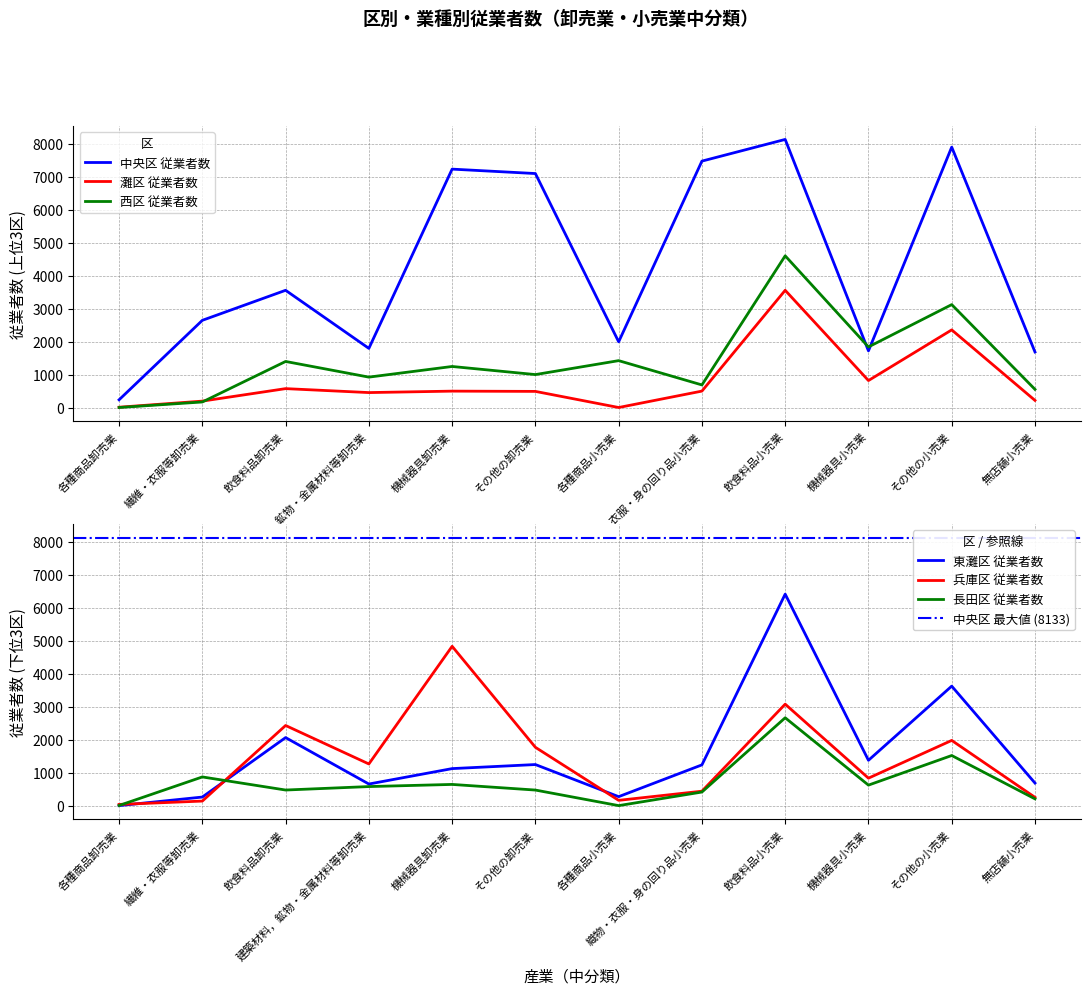

The value of 東灘区 従業者数 at 建築材料，鉱物・金属材料等卸売業 is 655. True or false?

True